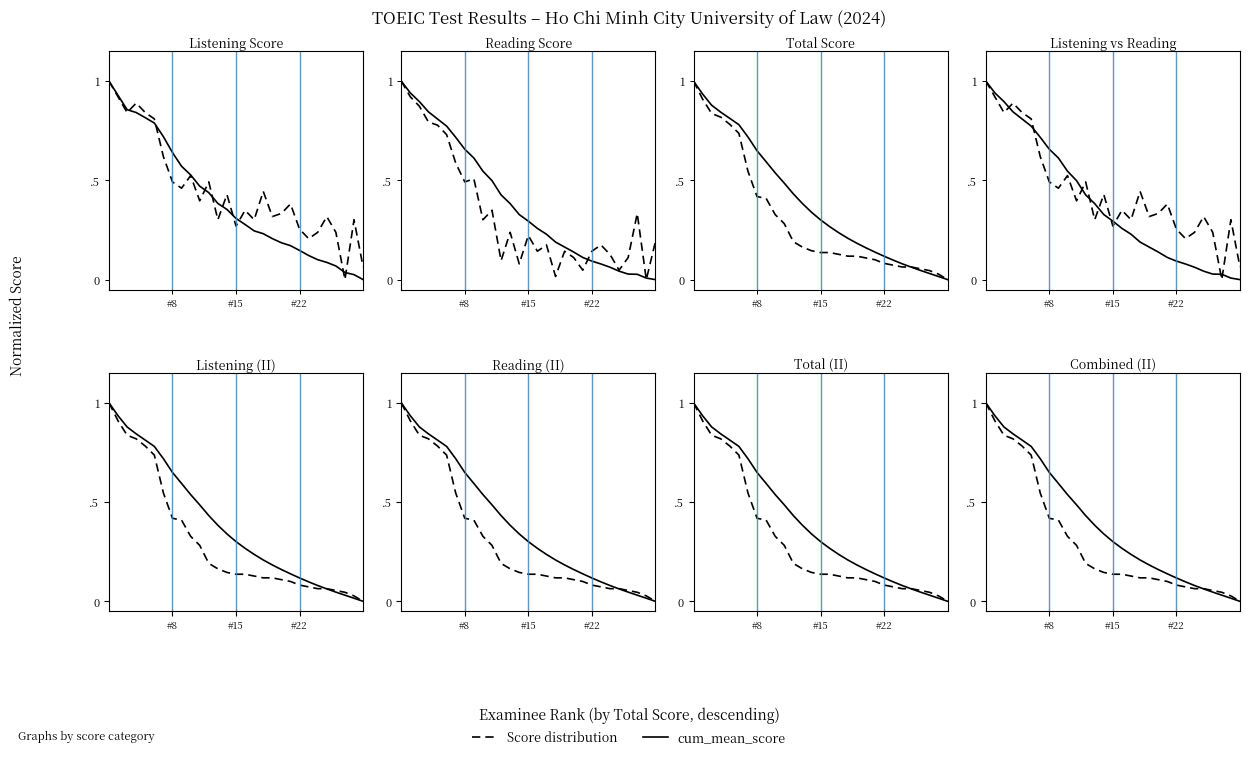

At which category does the chart reach its minimum across all series?

28